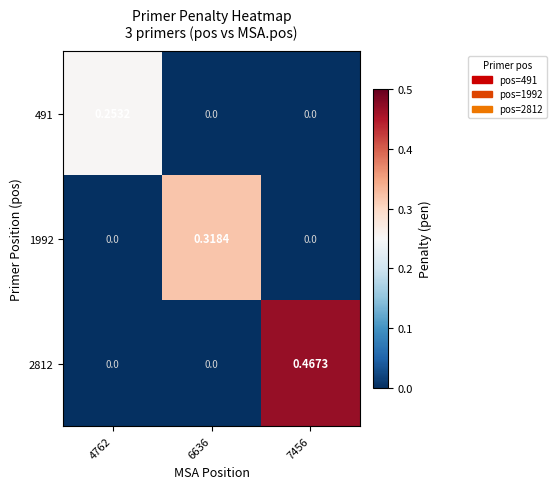

Reading left to right, extract all data points from this chart.

491: 4762=0.3	6636=0.0	7456=0.0
1992: 4762=0.0	6636=0.3	7456=0.0
2812: 4762=0.0	6636=0.0	7456=0.5